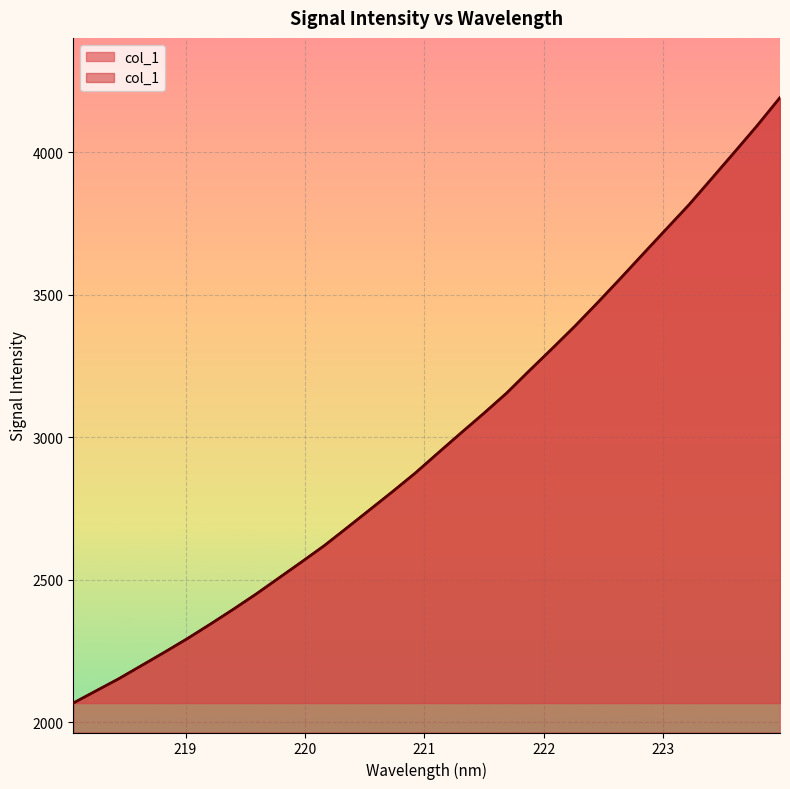

Does the chart display data point markers on the line(s)?

No